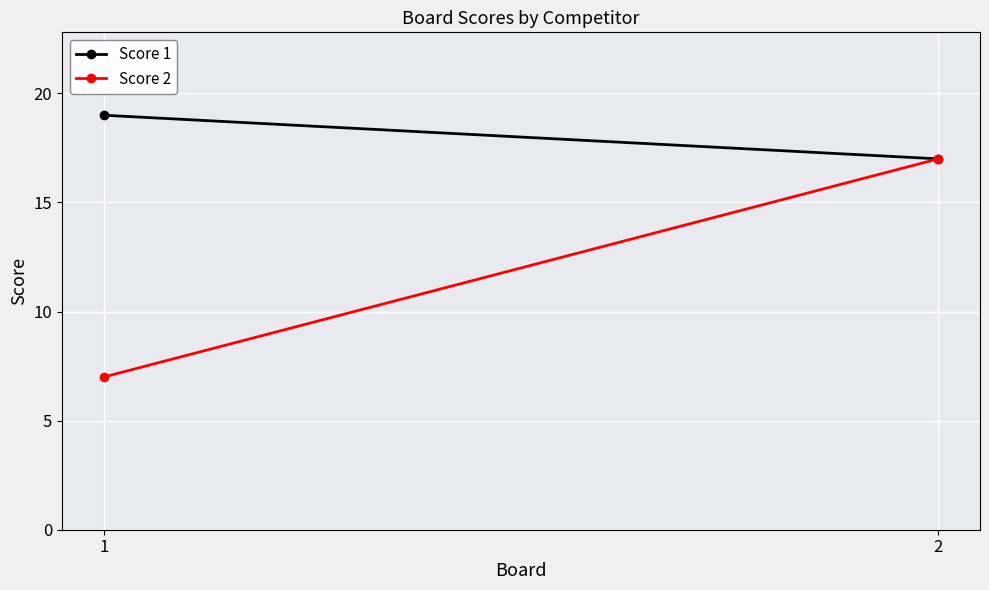

At which label is Score 1 closest to 18?

1